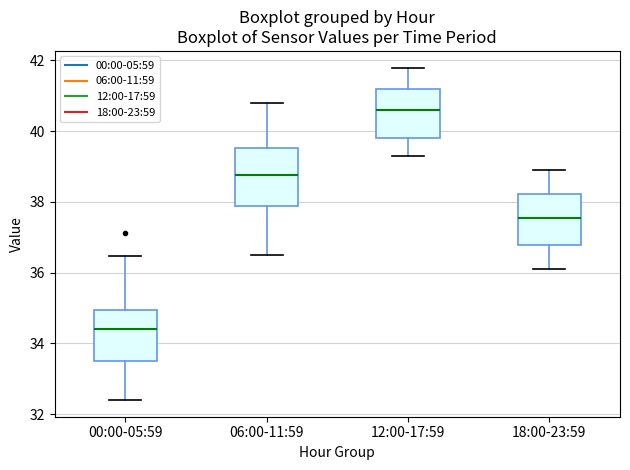

Reading left to right, transcribe this box plot: for each box, give where its median line is, the range the box spans, and where its two whiskers end, as read against the y-axis. The values are not printed on the chart, so give them approximately, as read against the axis.

00:00-05:59: median 34.4, box 33.4 to 35.0, whiskers 32.4 to 36.4
06:00-11:59: median 38.8, box 37.8 to 39.6, whiskers 36.6 to 40.8
12:00-17:59: median 40.6, box 39.8 to 41.2, whiskers 39.4 to 41.8
18:00-23:59: median 37.6, box 36.8 to 38.2, whiskers 36.2 to 39.0